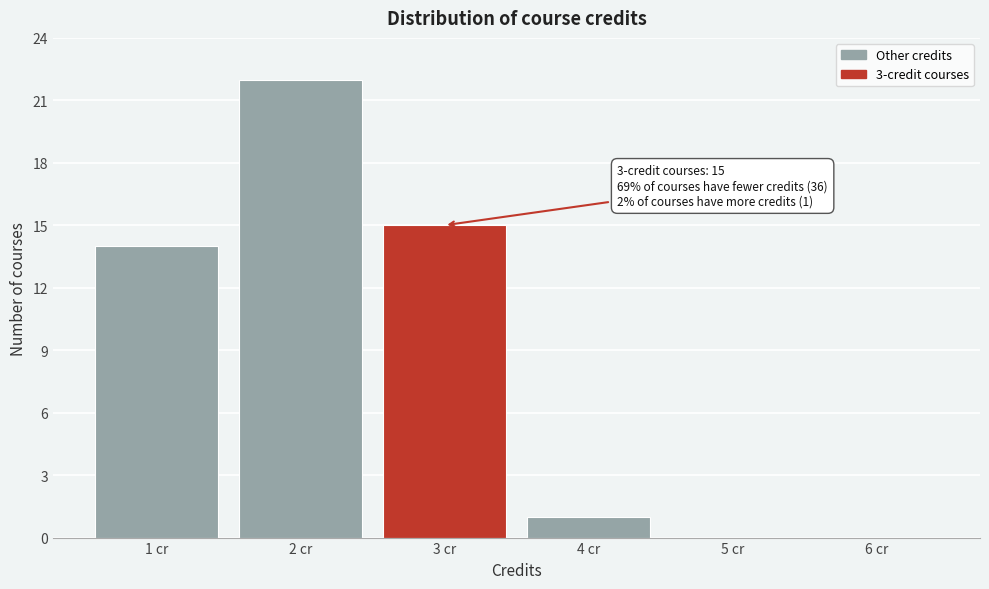

Which range on the x-axis has the tallest bar?

1.5 to 2.5